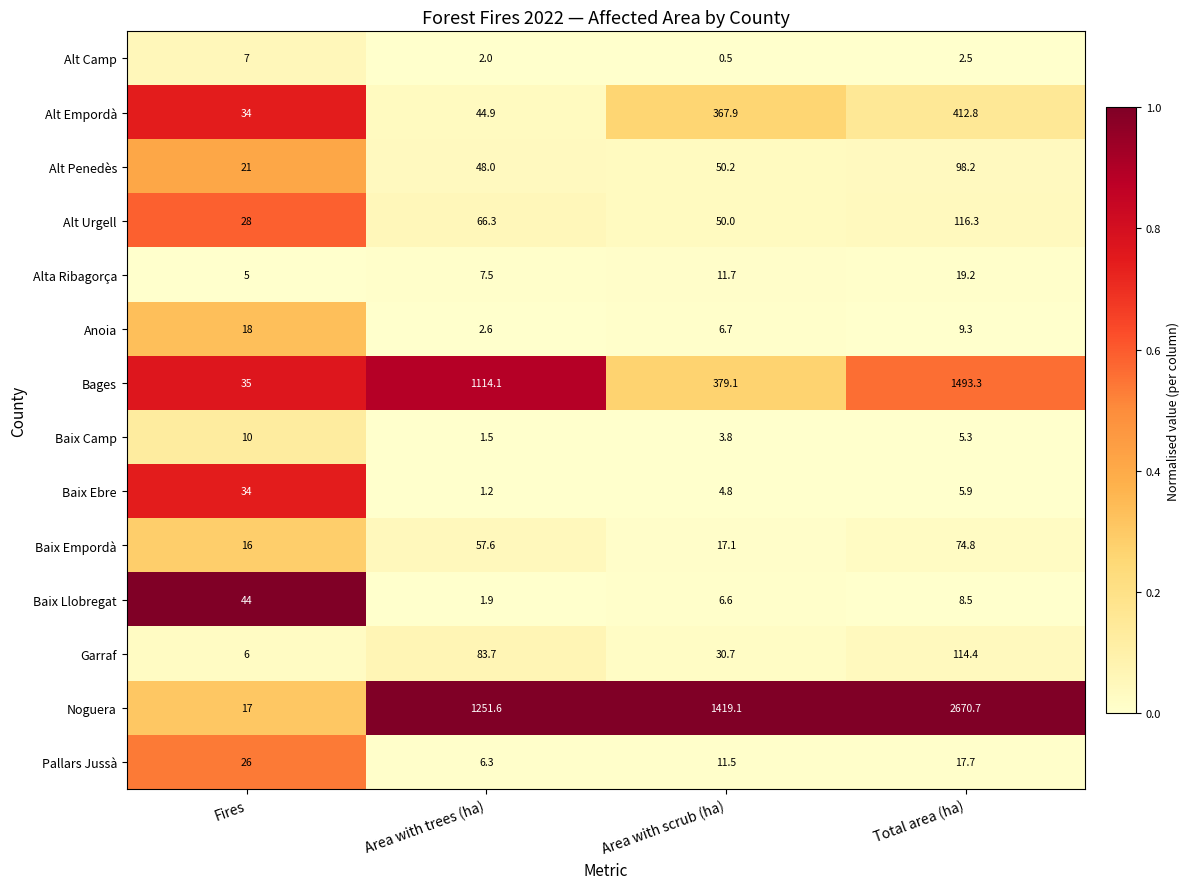

At which category does the chart reach its peak across all series?

Total area (ha)